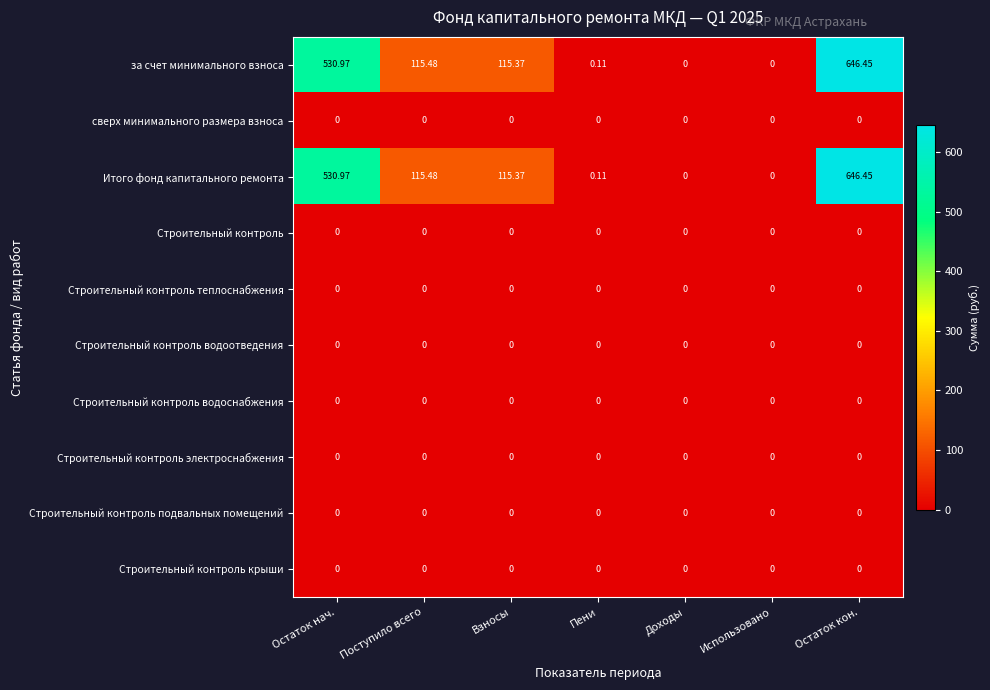

At which category is the sum across all series the highest?

Остаток кон.